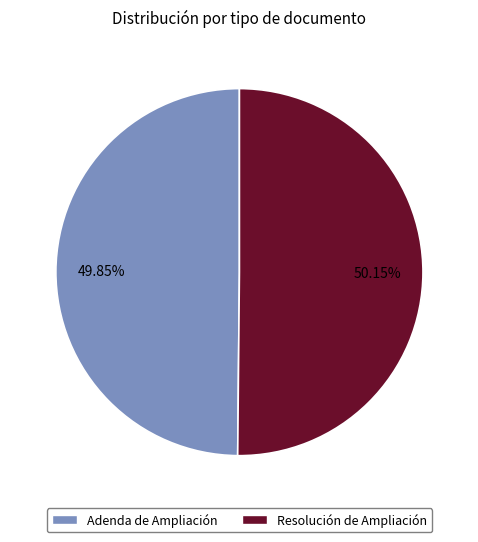

Is there any slice that represents more than half of the pie?

Yes